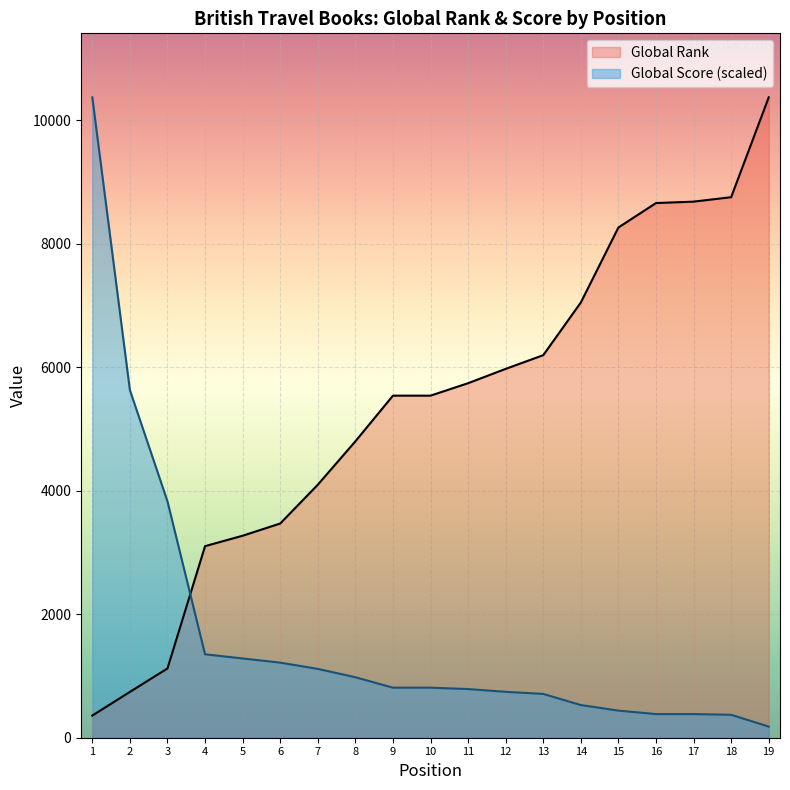

What is the value of the Global Rank point at the 13th from the left?

6197.0